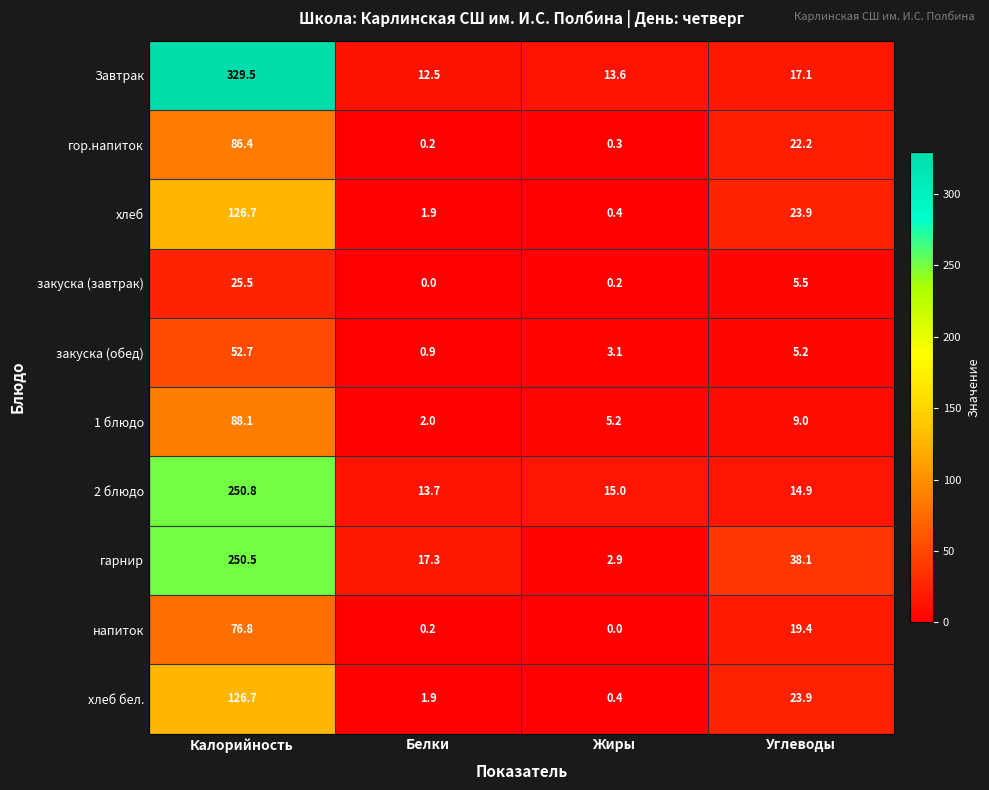

True or false: хлеб бел. has a value of 15.7 at Углеводы.

False